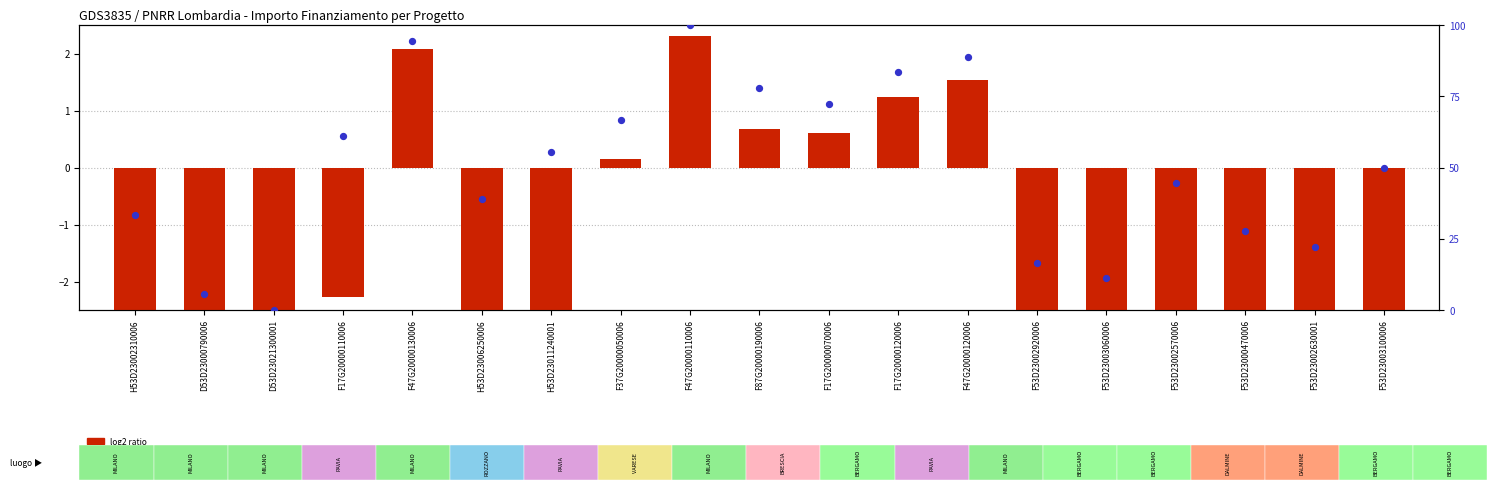

Which series has the largest total across all categories?

percentile rank within the sample